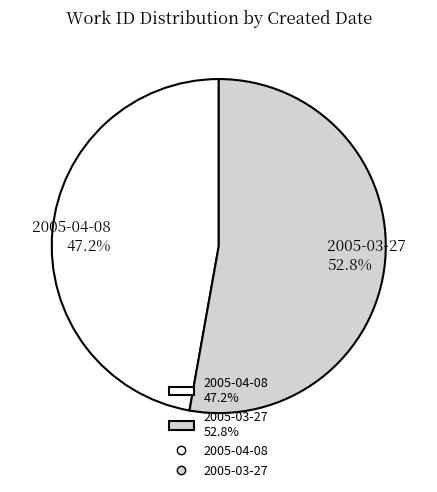

How many slices are in this pie chart?

2